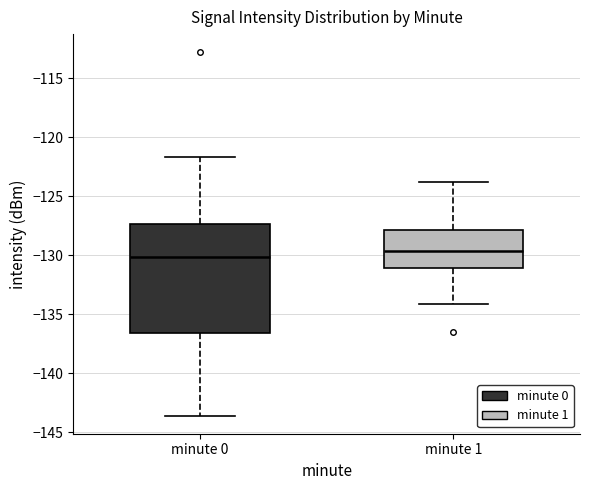

Reading left to right, read every box against the y-axis: the position of its median line, the range the box covers, and the ends of its whiskers. The values are not printed on the chart, so give them approximately, as read against the axis.

minute 0: median -130.0, box -136.5 to -127.5, whiskers -143.5 to -121.5
minute 1: median -129.5, box -131.0 to -128.0, whiskers -134.0 to -123.5